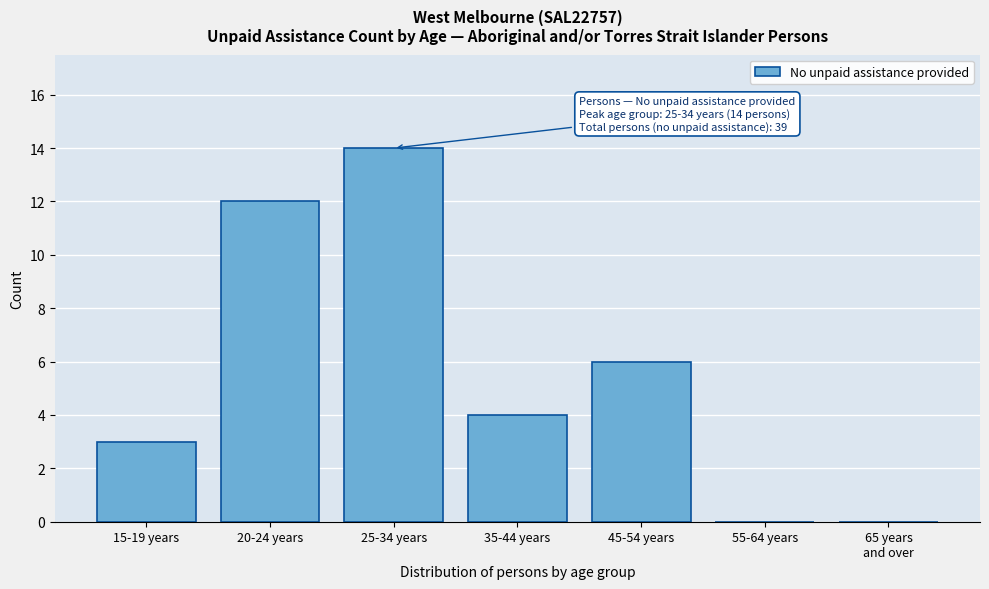

What is the greatest value displayed?

14